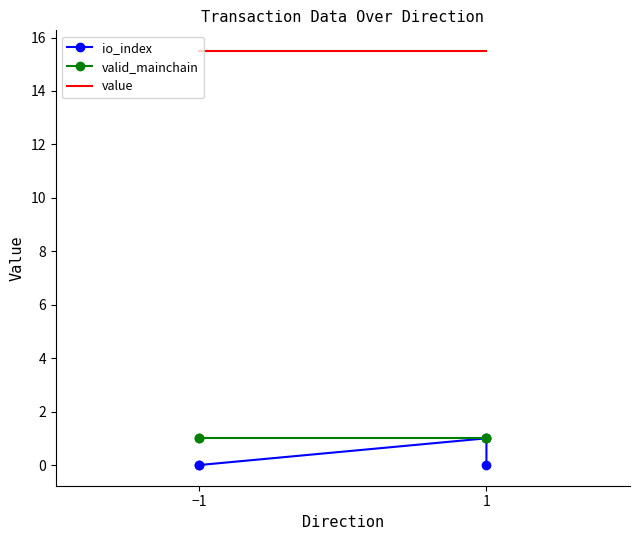

True or false: value and io_index intersect in this chart.

False